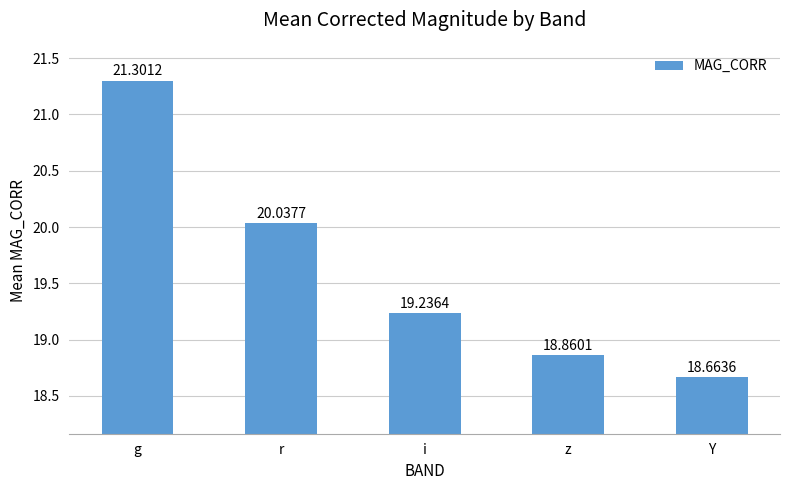

What is the change in value from g to Y?

-2.6